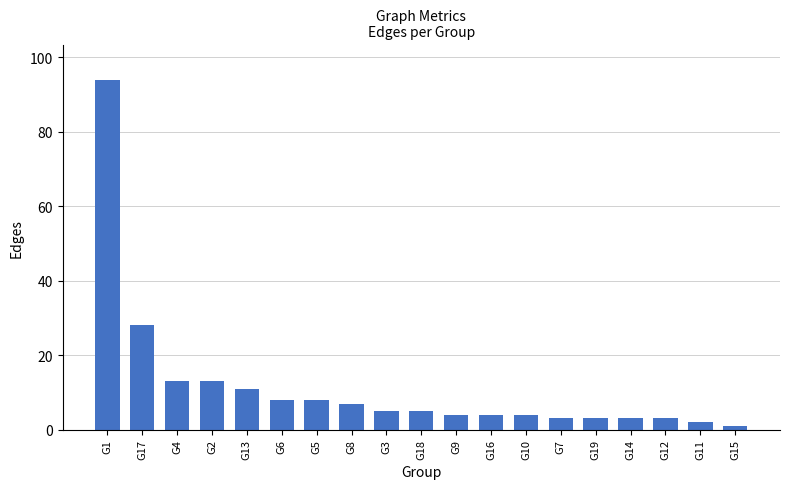

At which label is the value closest to 47?

G17